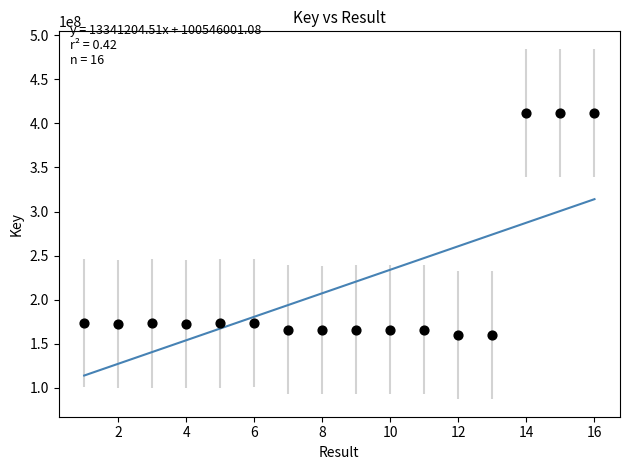

What is the range of Y values (max minus min)?

252201888